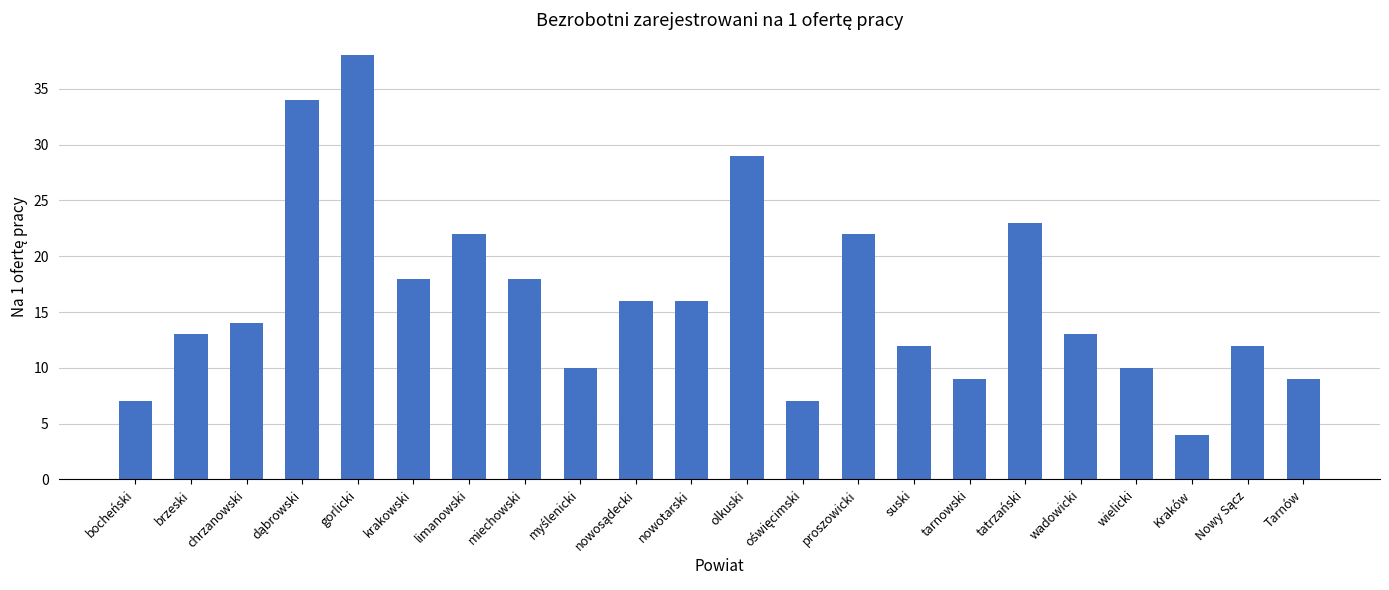

What is the maximum value shown in the chart?

38